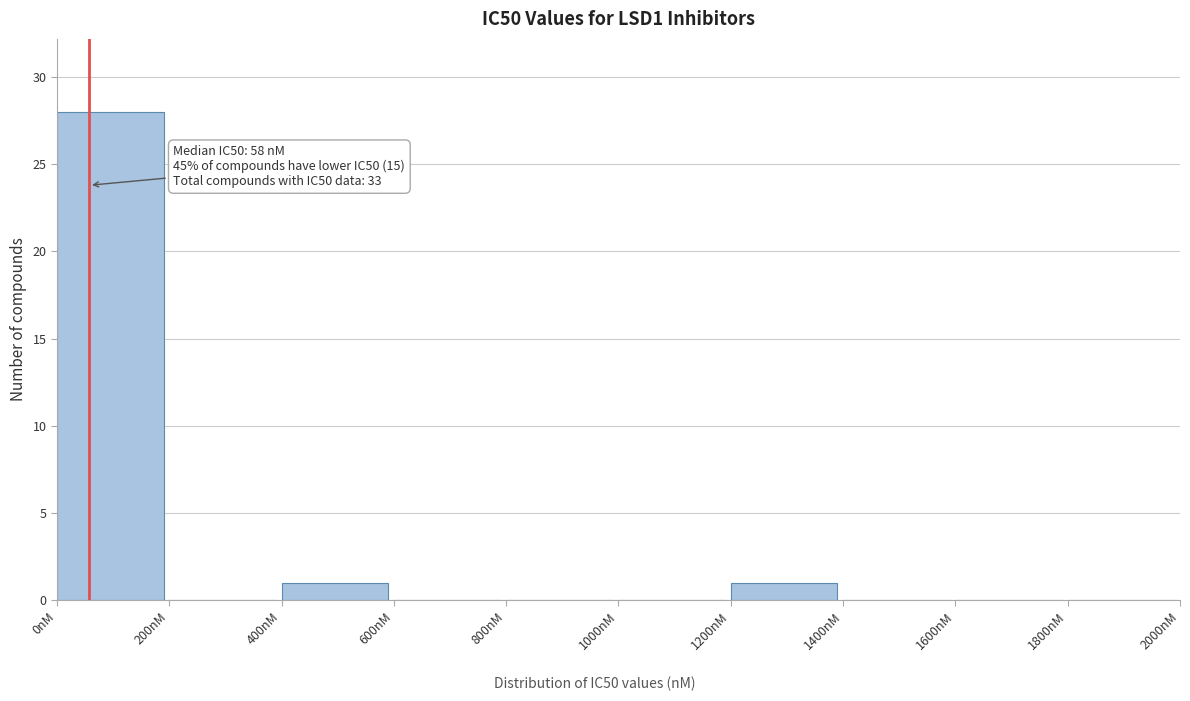

Which range on the x-axis has the tallest bar?

0 to 200